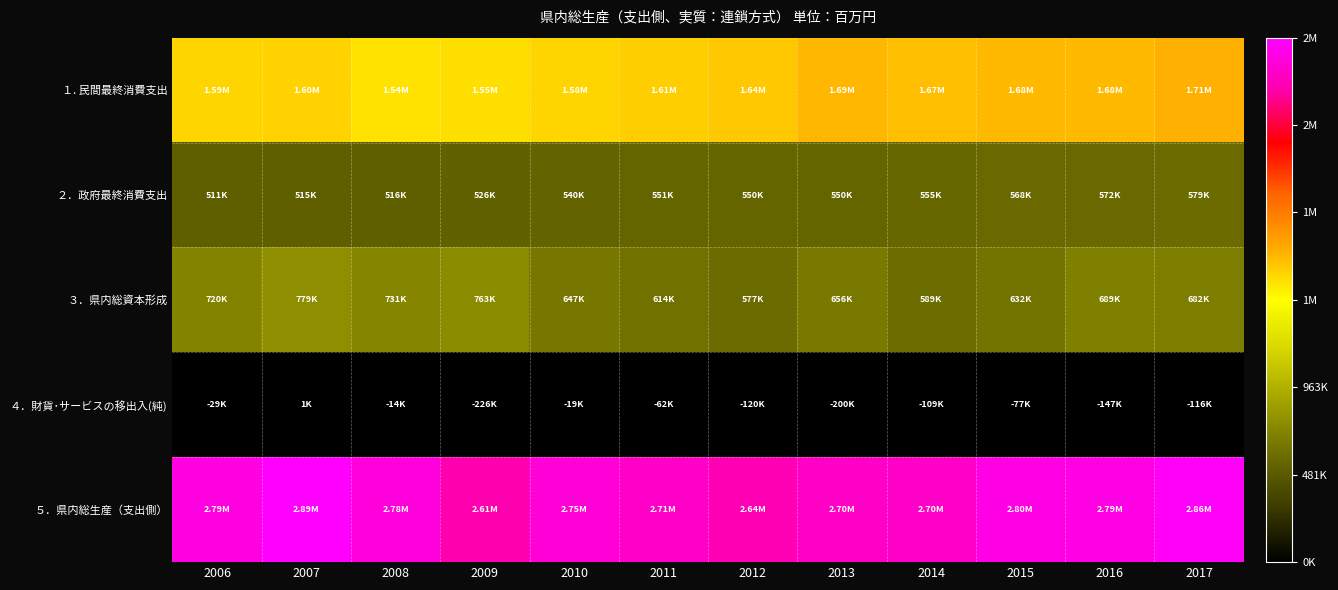

Count the number of data series in this chart.

5